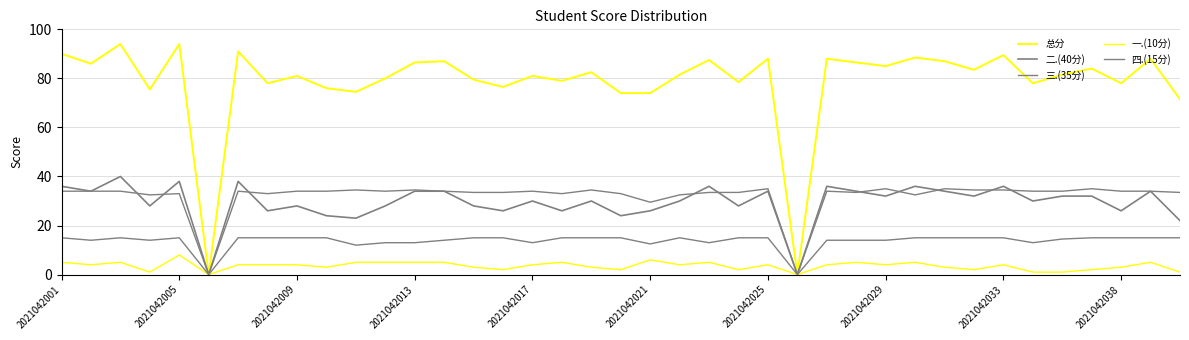

Reading left to right, extract all data points from this chart.

总分: 90.0	86.0	94.0	75.5	94.0	0.0	91.0	78.0	81.0	76.0	74.5	80.0	86.5	87.0	79.5	76.5	81.0	79.0	82.5	74.0	74.0	81.5	87.5	78.5	88.0	0.0	88.0	86.5	85.0	88.5	87.0	83.5	89.5	78.0	81.5	84.0	78.0	88.0	71.5
二.(40分): 36.0	34.0	40.0	28.0	38.0	0.0	38.0	26.0	28.0	24.0	23.0	28.0	34.0	34.0	28.0	26.0	30.0	26.0	30.0	24.0	26.0	30.0	36.0	28.0	34.0	0.0	36.0	34.0	32.0	36.0	34.0	32.0	36.0	30.0	32.0	32.0	26.0	34.0	22.0
三.(35分): 34.0	34.0	34.0	32.5	33.0	0.0	34.0	33.0	34.0	34.0	34.5	34.0	34.5	34.0	33.5	33.5	34.0	33.0	34.5	33.0	29.5	32.5	33.5	33.5	35.0	0.0	34.0	33.5	35.0	32.5	35.0	34.5	34.5	34.0	34.0	35.0	34.0	34.0	33.5
一.(10分): 5.0	4.0	5.0	1.0	8.0	0.0	4.0	4.0	4.0	3.0	5.0	5.0	5.0	5.0	3.0	2.0	4.0	5.0	3.0	2.0	6.0	4.0	5.0	2.0	4.0	0.0	4.0	5.0	4.0	5.0	3.0	2.0	4.0	1.0	1.0	2.0	3.0	5.0	1.0
四.(15分): 15.0	14.0	15.0	14.0	15.0	0.0	15.0	15.0	15.0	15.0	12.0	13.0	13.0	14.0	15.0	15.0	13.0	15.0	15.0	15.0	12.5	15.0	13.0	15.0	15.0	0.0	14.0	14.0	14.0	15.0	15.0	15.0	15.0	13.0	14.5	15.0	15.0	15.0	15.0